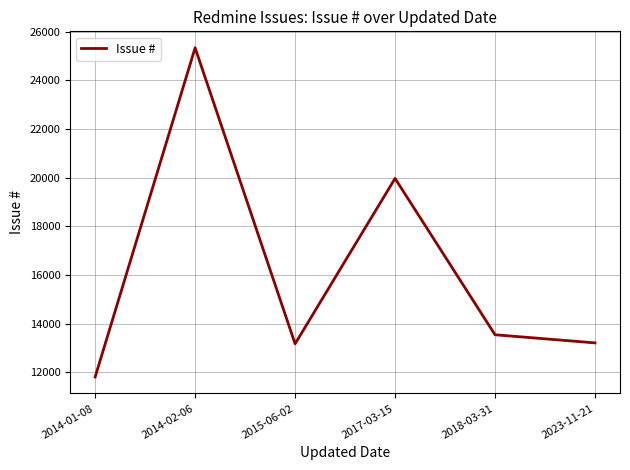

What is the average value?

16174